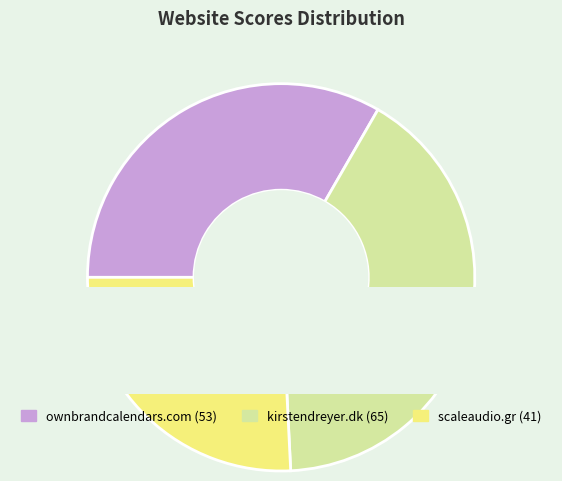

The scaleaudio.gr slice represents 26% of the pie. True or false?

True